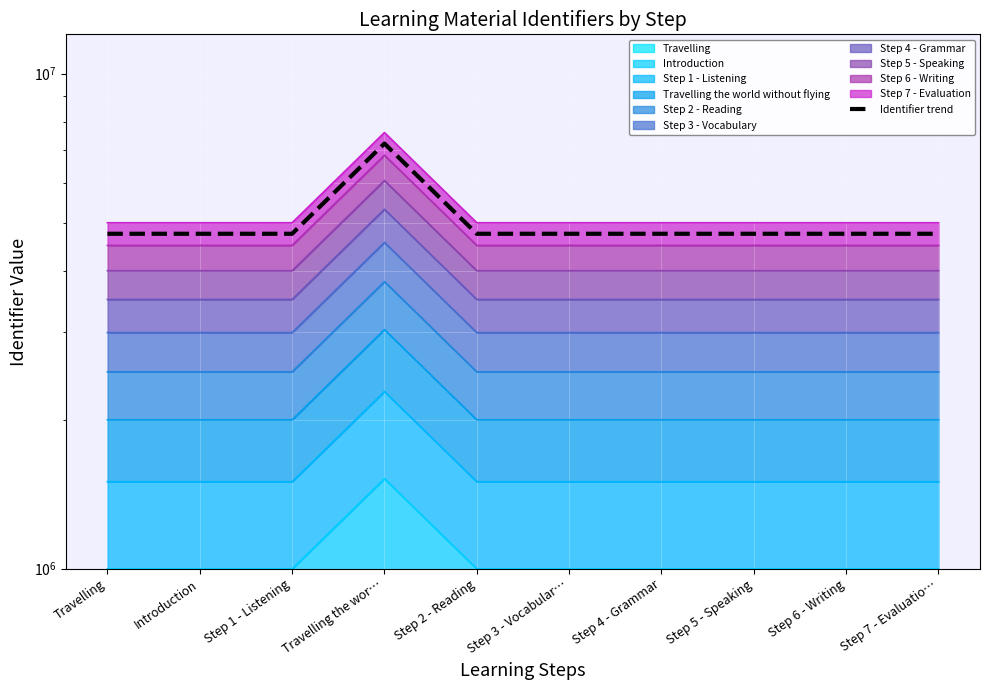

True or false: the data shows 6560442.8 at Step 4 - Grammar.

False